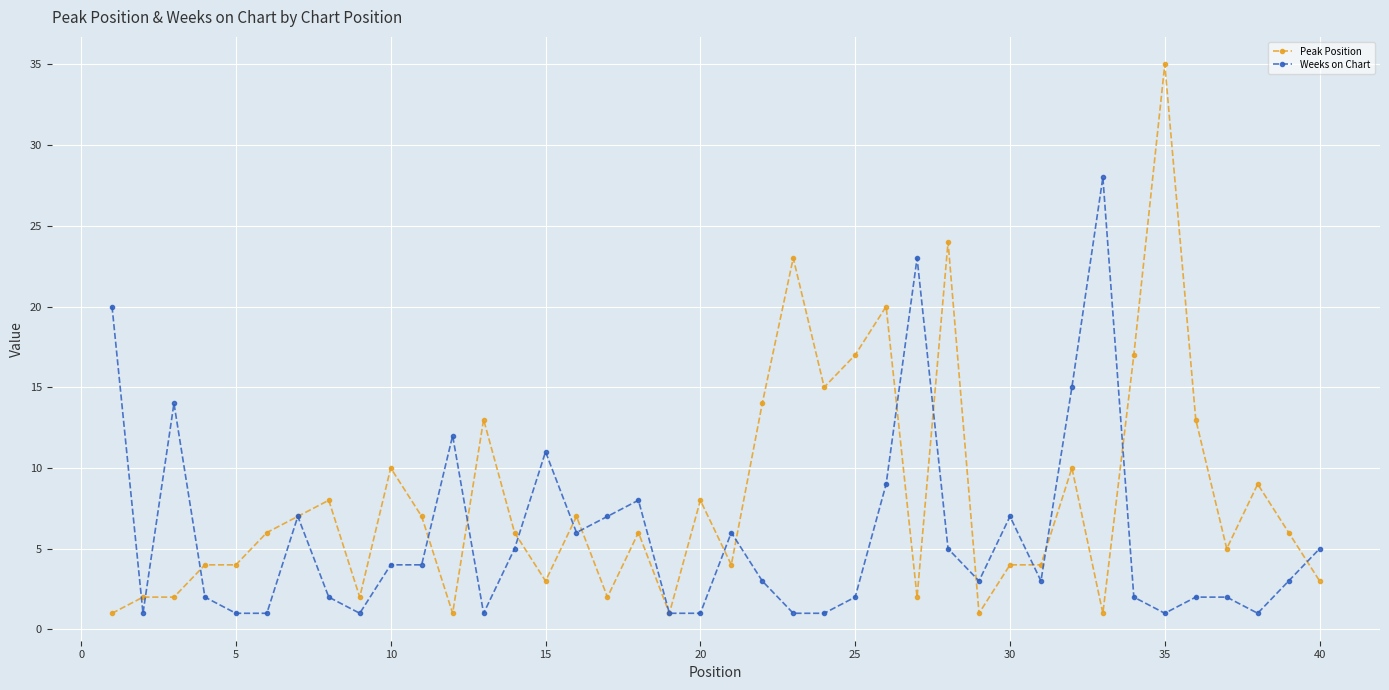

Which series has the widest spread of values?

Peak Position